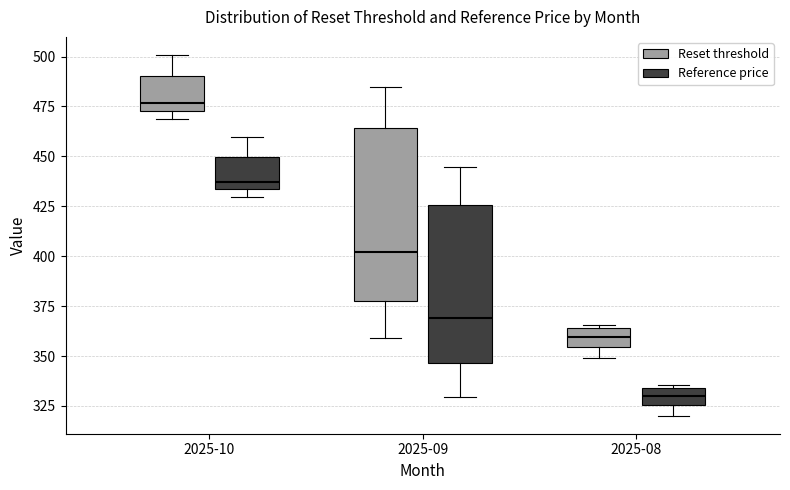

Which box is the tallest, from its lower edge to its upper edge?

2025-09 (Reset threshold)